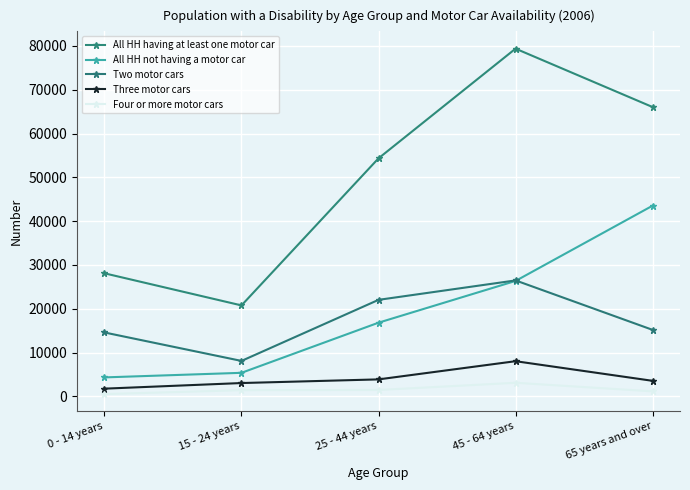

True or false: All HH having at least one motor car and Four or more motor cars intersect in this chart.

False